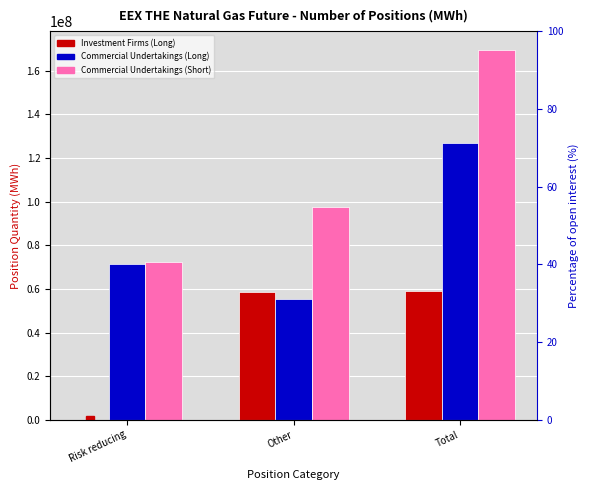

What is the difference between the second highest and minimum values in the Commercial Undertakings (Long) series?

15721702.0